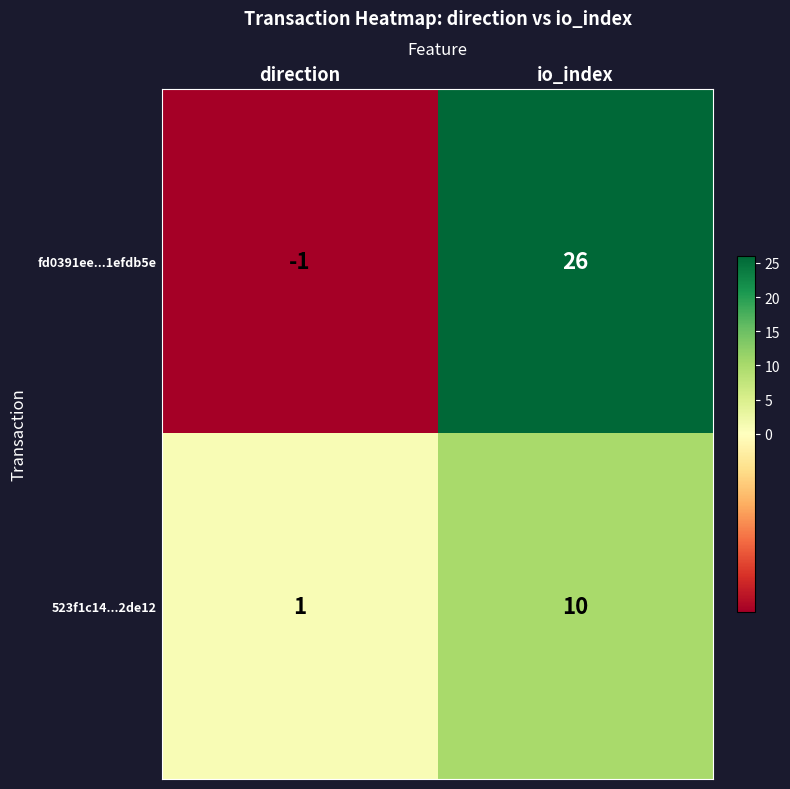

The 523f1c14...2de12 series shows 1 at direction. True or false?

True